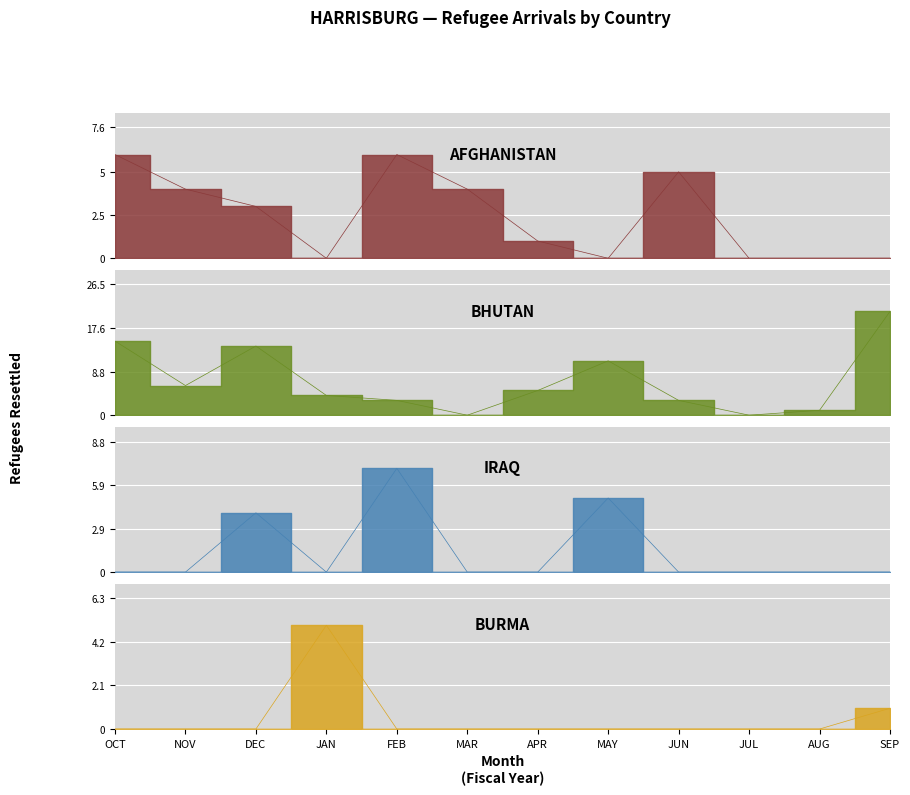

At which label does BHUTAN first exceed 5?

OCT